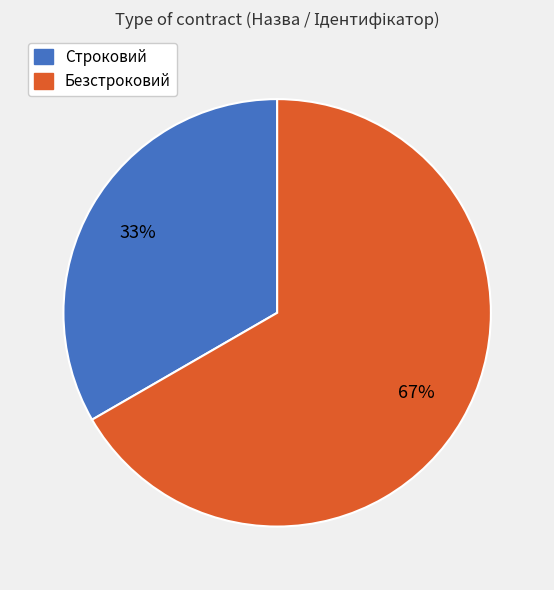

Which slice is the largest?

Безстроковий